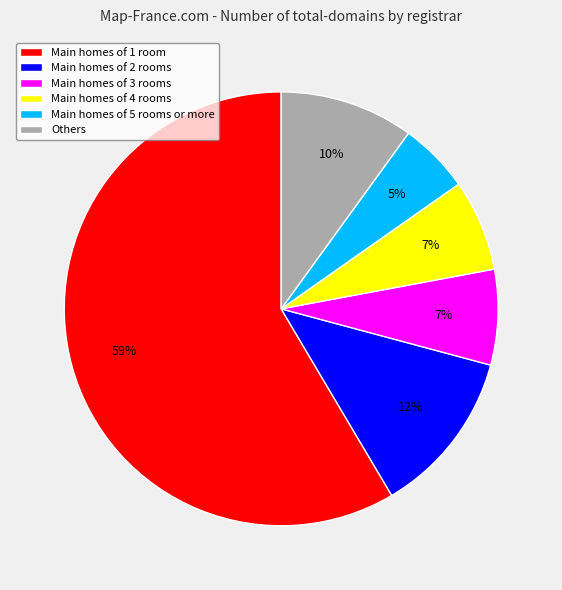

Which category has the smallest portion of the pie?

Main homes of 5 rooms or more